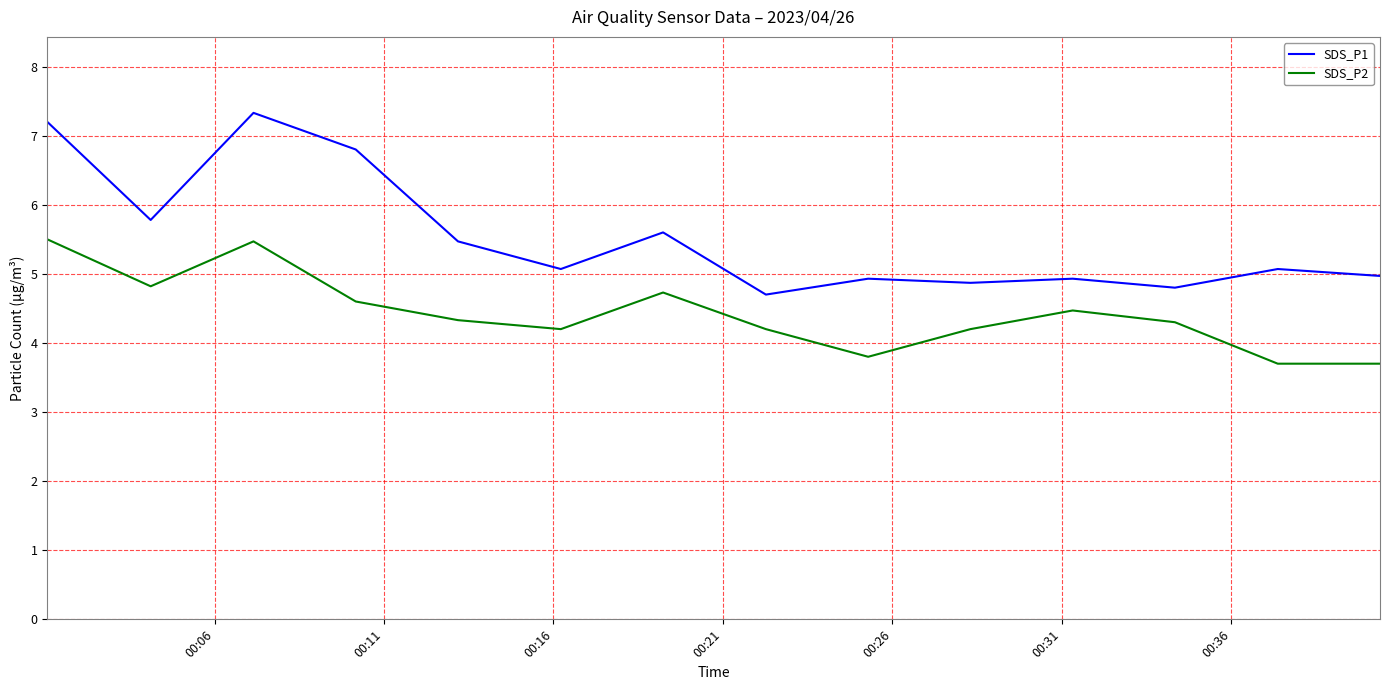

What is the smallest value displayed?

3.7